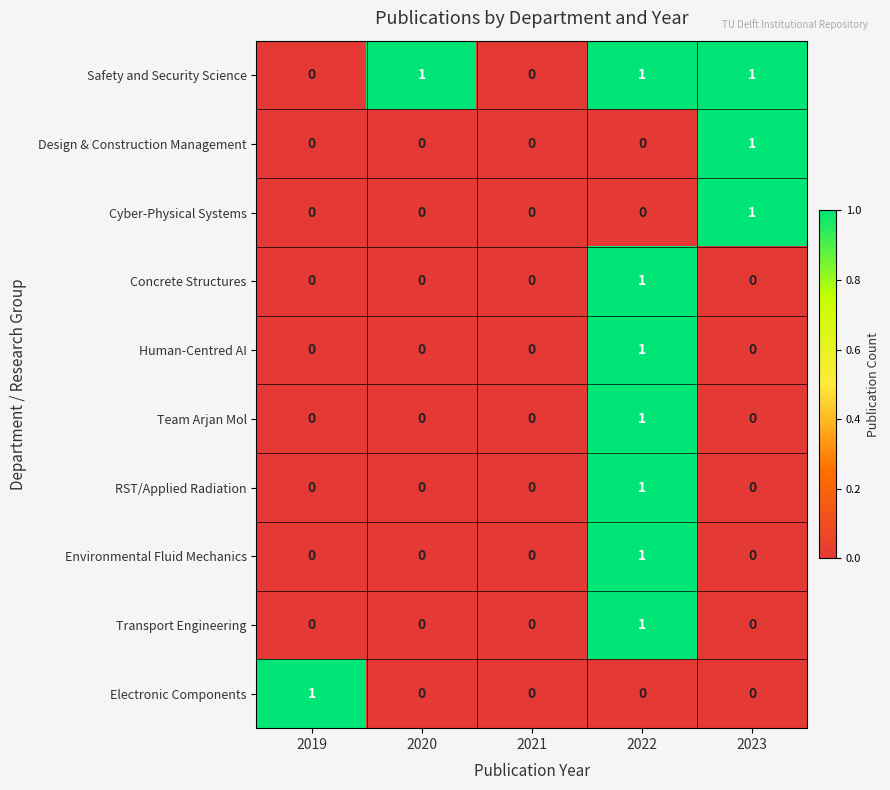

Is it true that RST/Applied Radiation equals -1 at 2023?

False